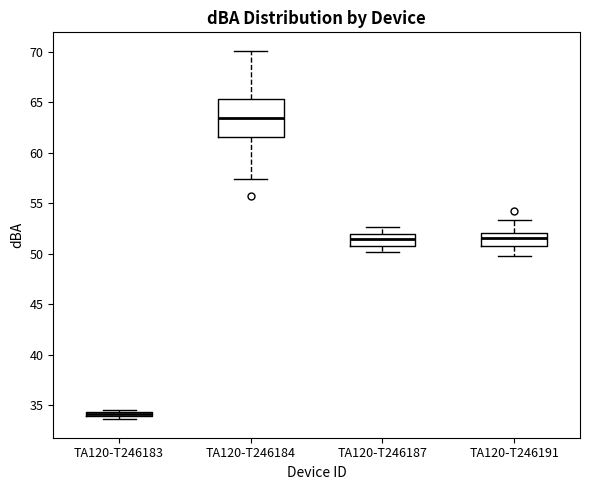

Where does the upper whisker of the box for TA120-T246184 end on the y-axis? The values are not printed on the chart, so give them approximately, as read against the axis.

70.0